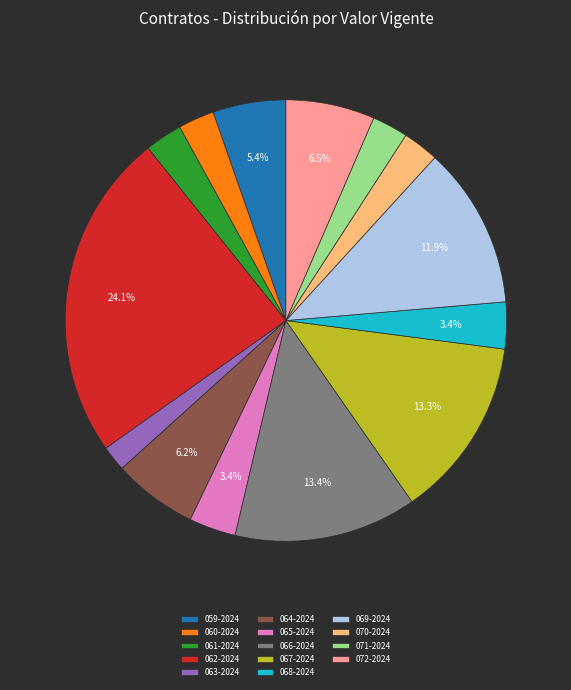

What is the total percentage of 072-2024 and 068-2024?

9.9%